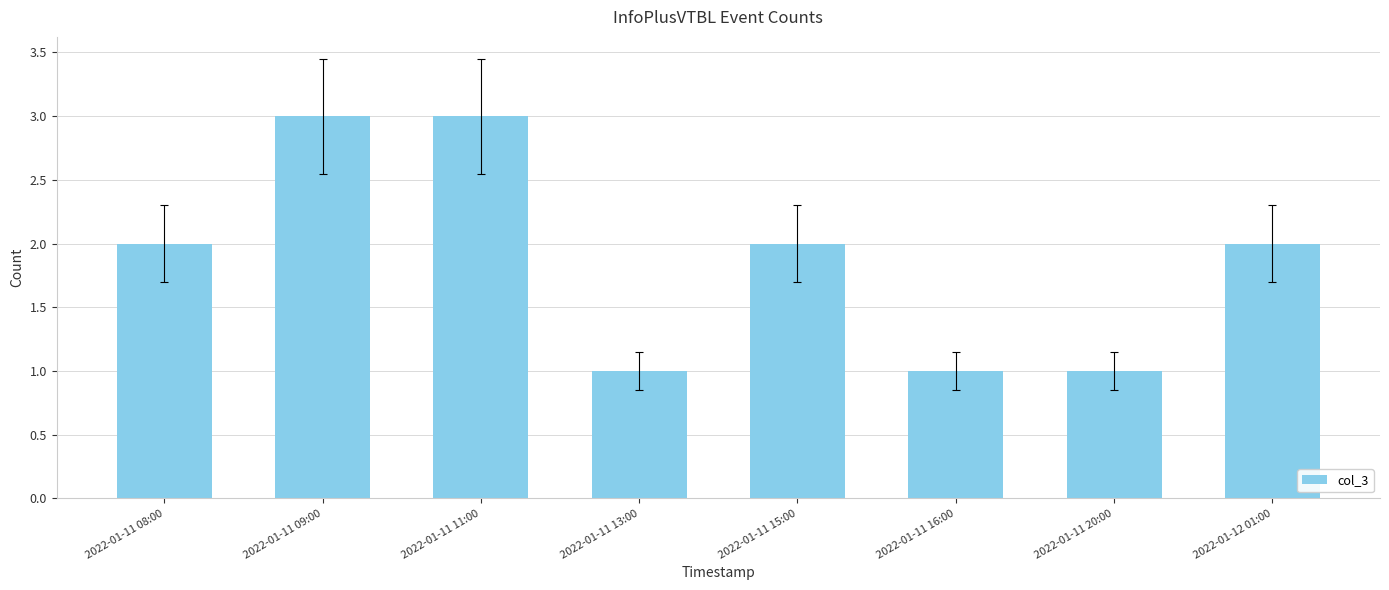

What is the change in value from 2022-01-11 16:00 to 2022-01-12 01:00?

+1